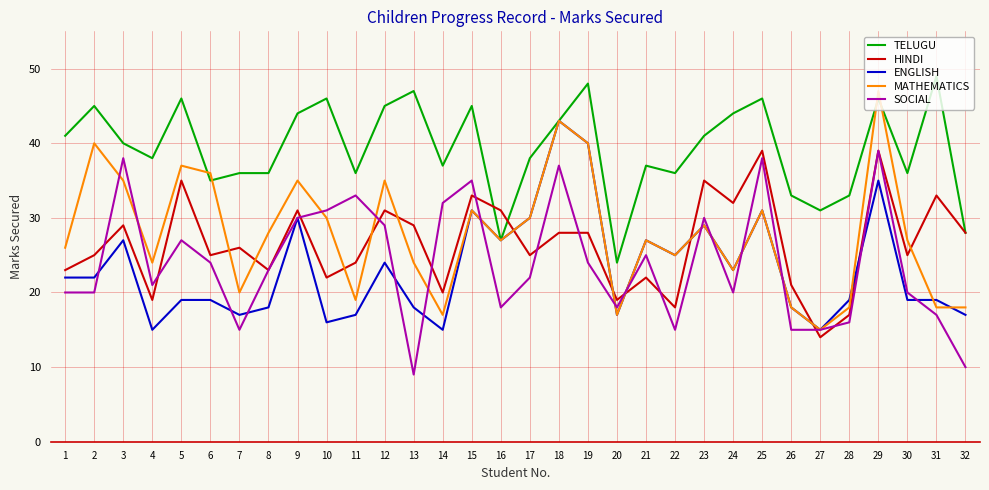

Which series has the largest total across all categories?

TELUGU